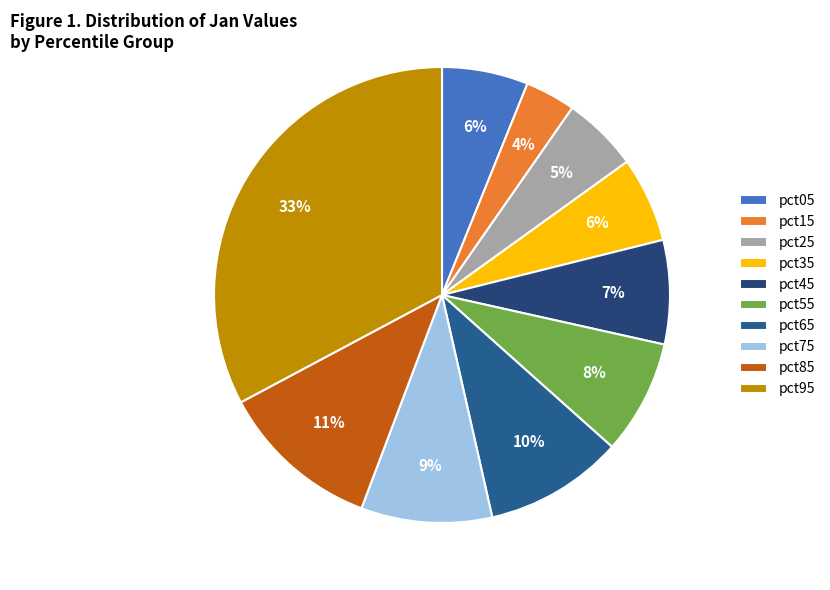

What percentage do pct55 and pct45 together represent?

15.5%